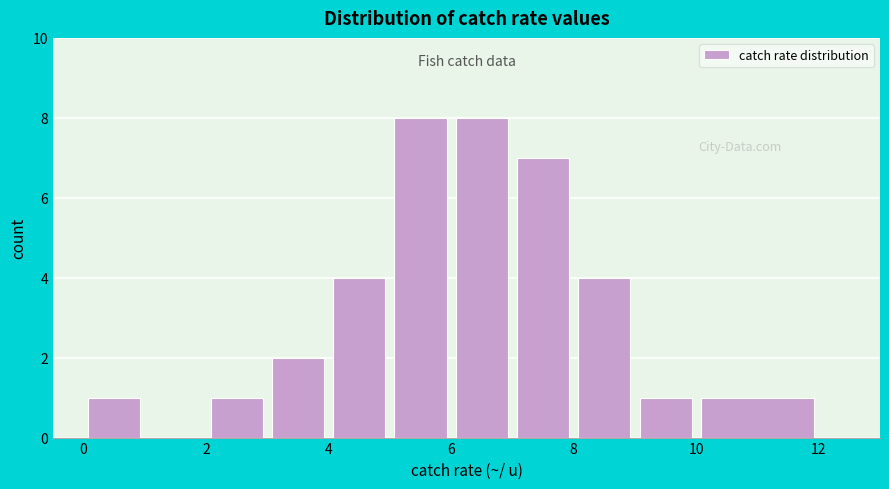

Reading left to right, transcribe this chart: for each bar, give the range it covers on the x-axis and its height. The values are not printed on the chart, so give them approximately, as read against the axis.

0 to 1: 1
1 to 2: 0
2 to 3: 1
3 to 4: 2
4 to 5: 4
5 to 6: 8
6 to 7: 8
7 to 8: 7
8 to 9: 4
9 to 10: 1
10 to 12: 1